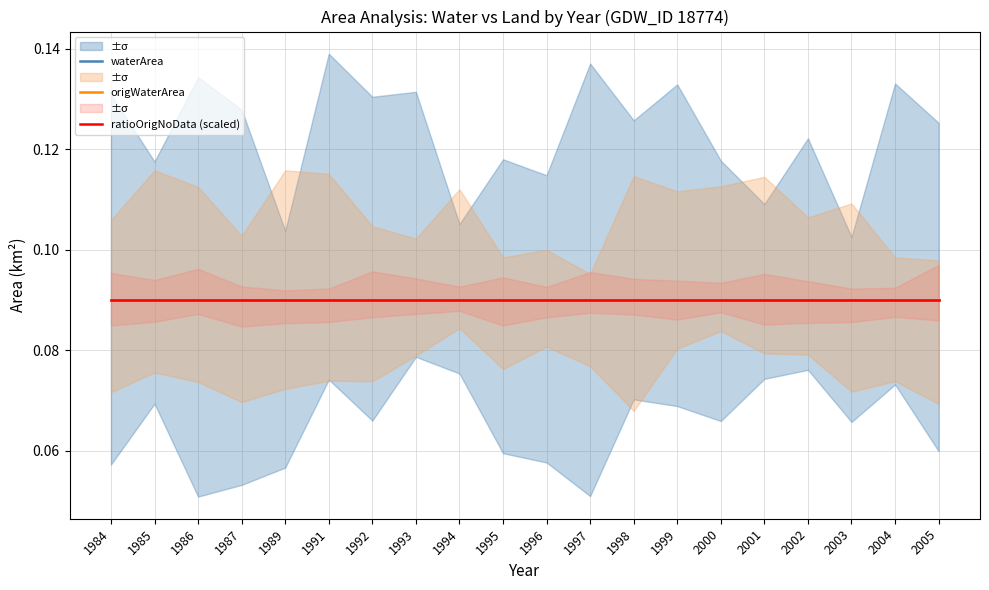

True or false: origlandArea and ratioOrigNoData cross at least once.

False